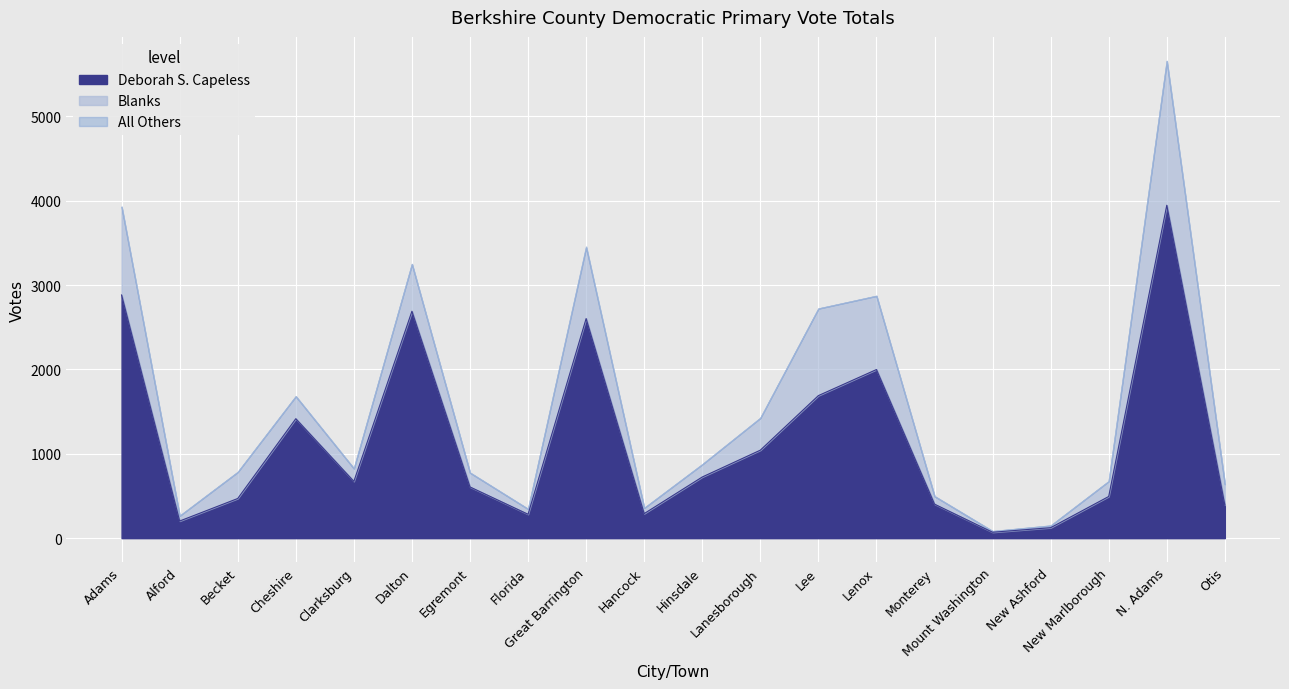

True or false: All Others and Deborah S. Capeless cross at least once.

False